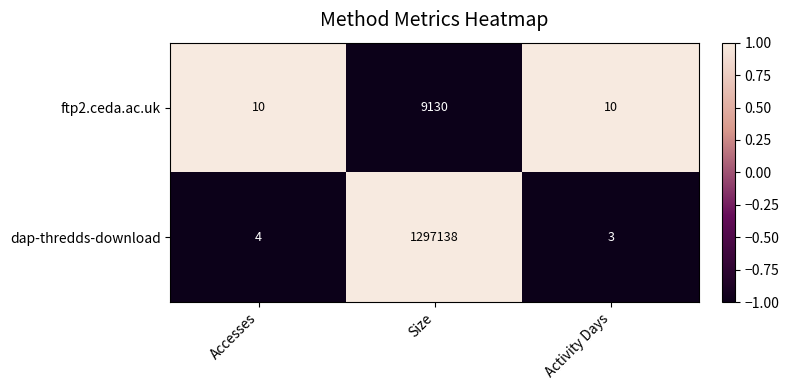

Count the ftp2.ceda.ac.uk values in the range 10 to 9130.

3